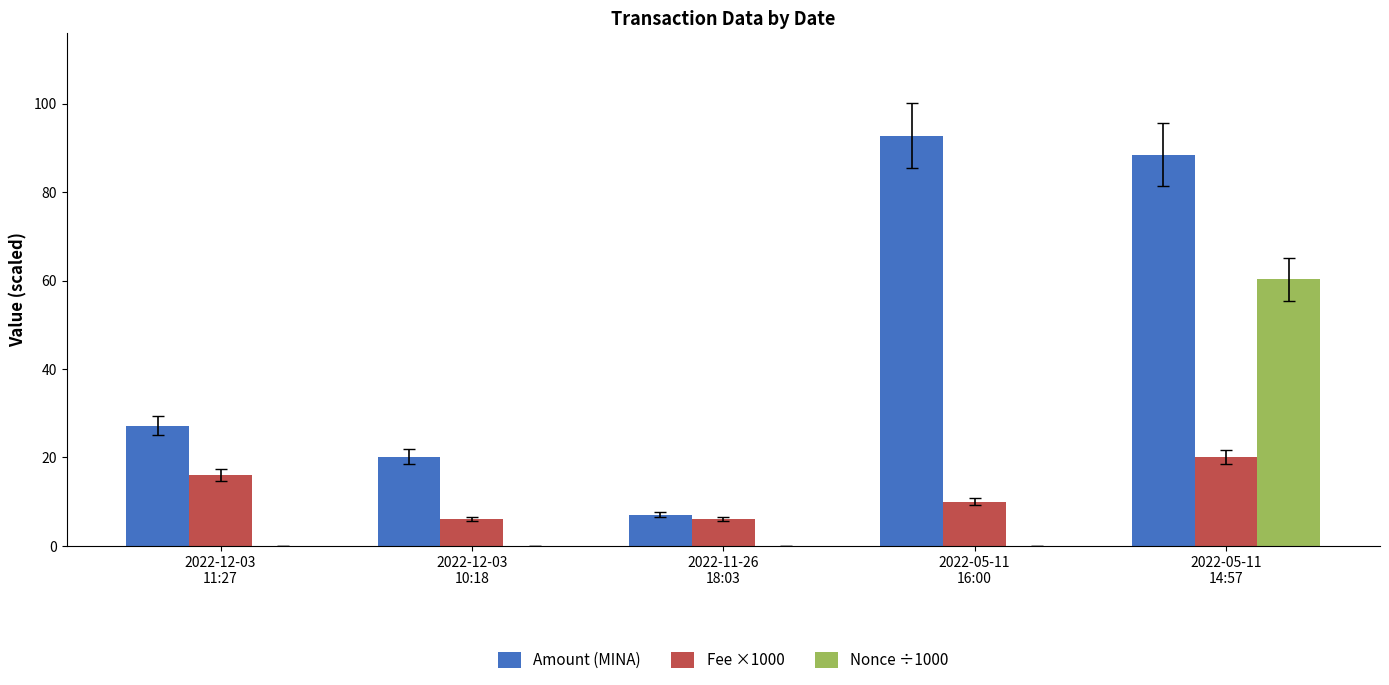

Which series has the largest range (max minus min)?

Amount (MINA)